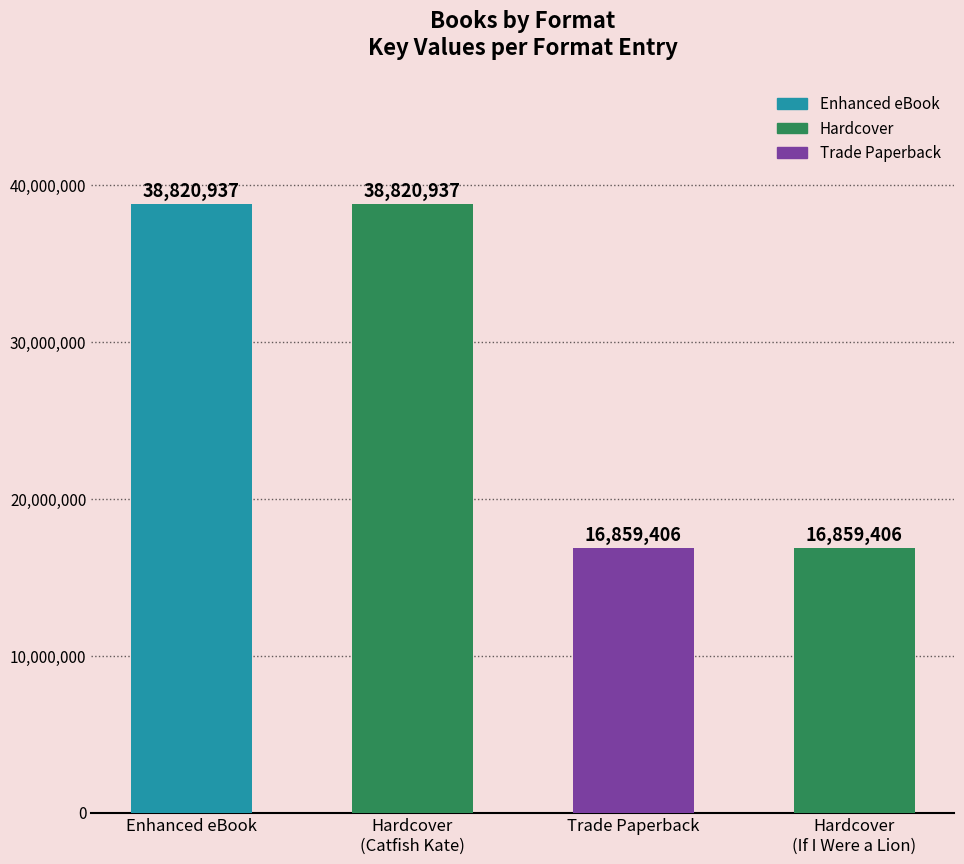

Rank the categories by value from highest to lowest.

Enhanced eBook, Hardcover, Trade Paperback, Hardcover (Lion)